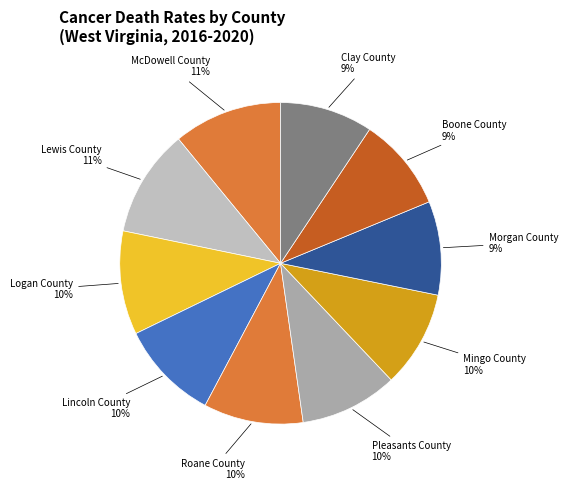

How many segments does this pie chart have?

10